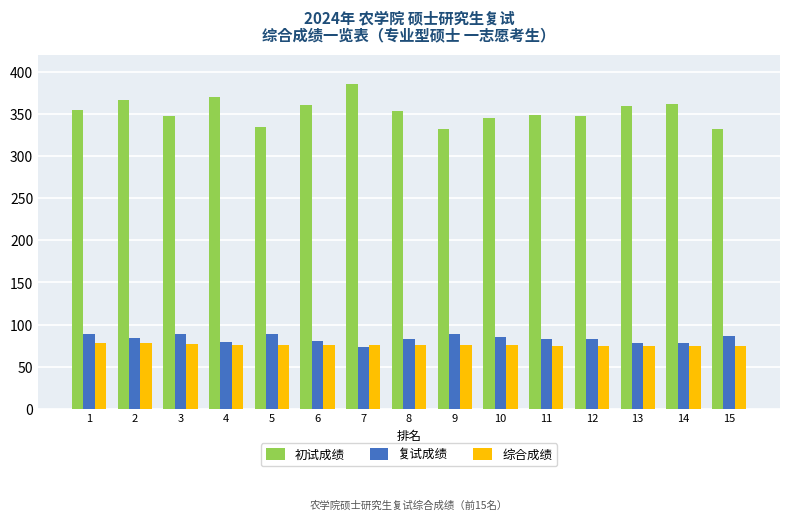

True or false: 初试成绩 has a value of 347.0 at 12.

True